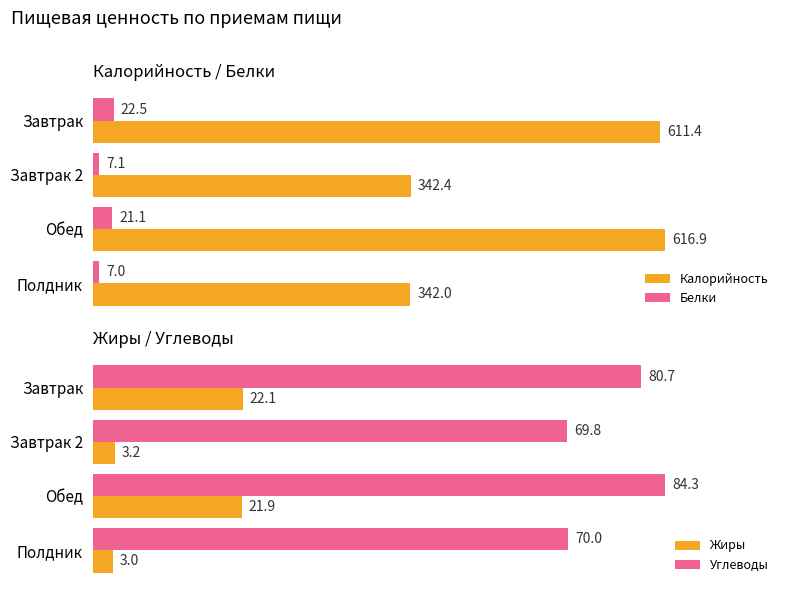

At which label does Углеводы reach its minimum?

Завтрак 2